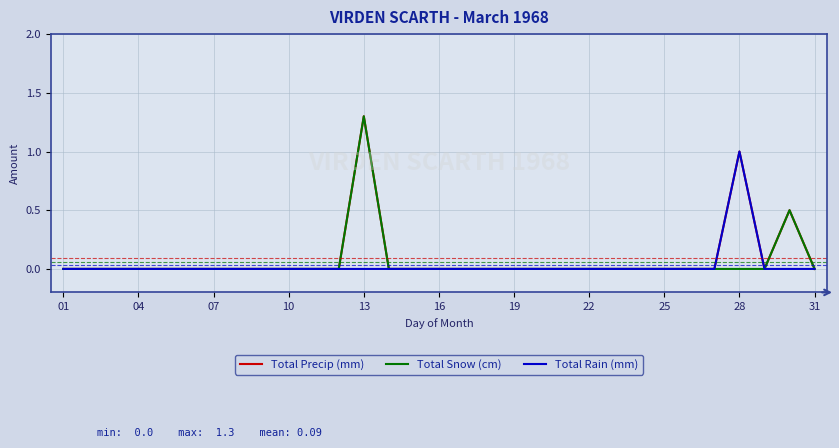

In Total Snow (cm), how many points are higher than both neighbors (excluding endpoints)?

2